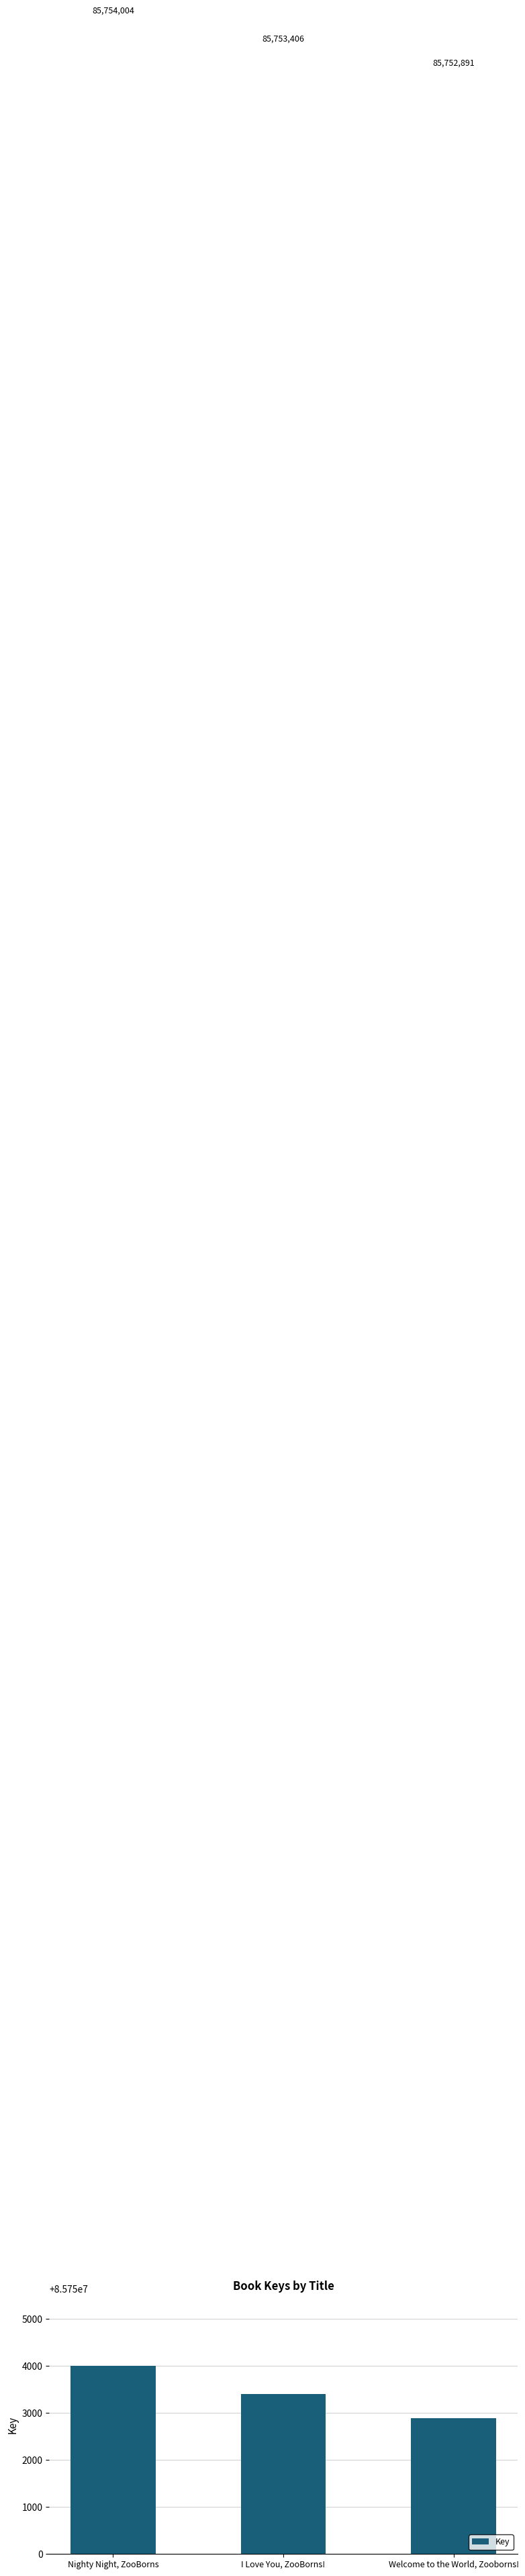

Reading left to right, extract all data points from this chart.

Nighty Night, ZooBorns=85754004	I Love You, ZooBorns!=85753406	Welcome to the World, Zooborns!=85752891